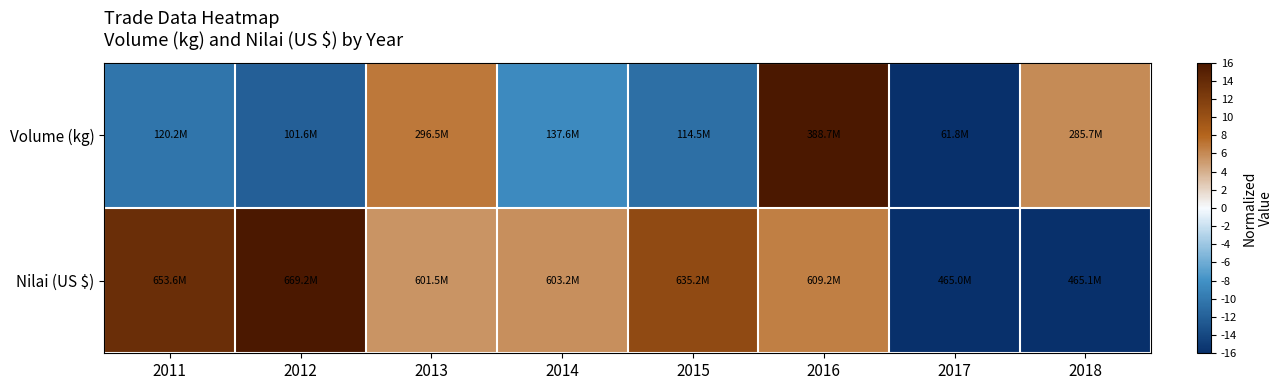

Reading left to right, extract all data points from this chart.

Volume (kg): 2011=-10.3	2012=-12.1	2013=7.0	2014=-8.6	2015=-10.8	2016=16.0	2017=-16.0	2018=5.9
Nilai (US $): 2011=13.6	2012=16.0	2013=5.4	2014=5.7	2015=10.7	2016=6.6	2017=-16.0	2018=-16.0